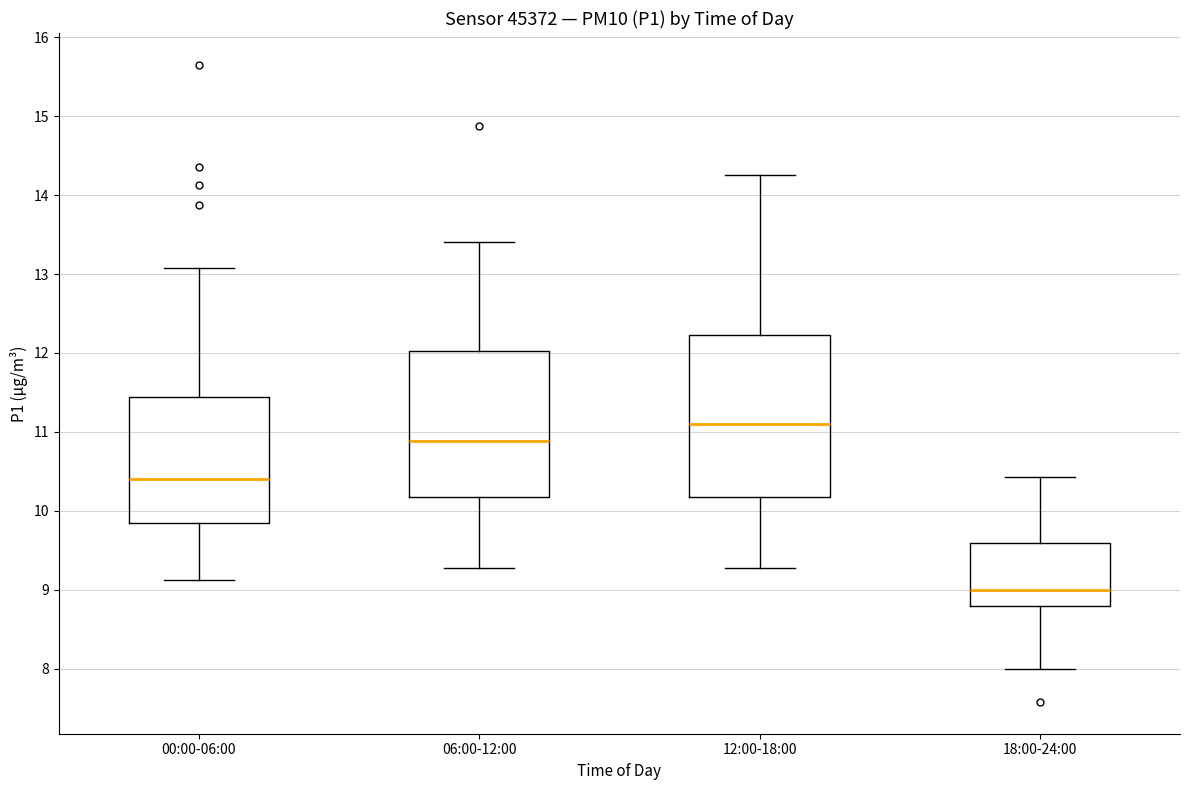

Where is the lower edge of the box for 06:00-12:00 on the y-axis? The values are not printed on the chart, so give them approximately, as read against the axis.

10.2